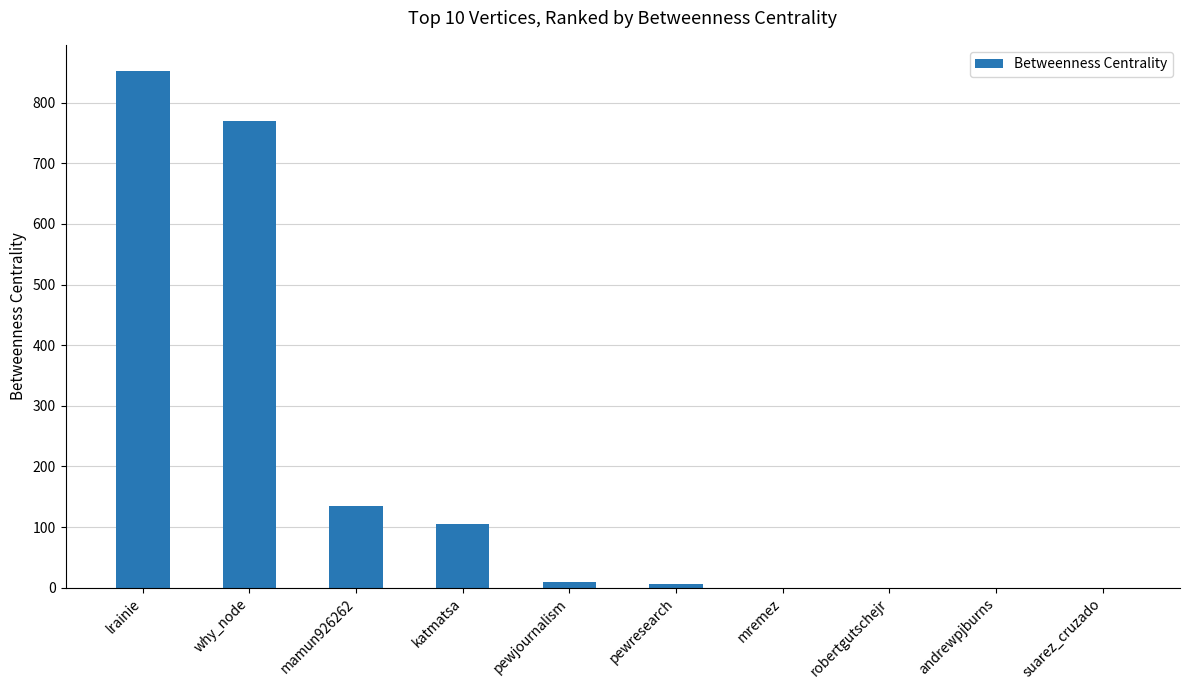

At which label is the value closest to 426?

mamun926262